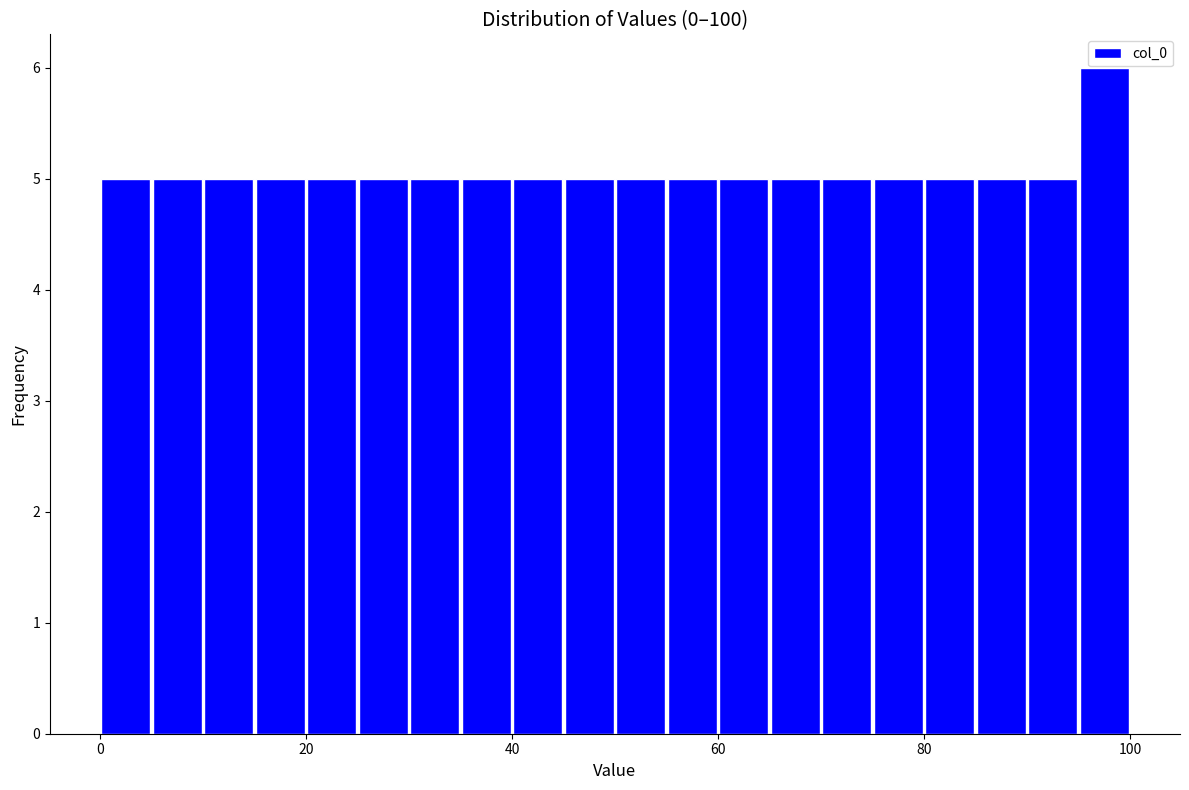

Around what value on the x-axis is the tallest bar? Give the approximate position of its centre, as read against the axis.

98